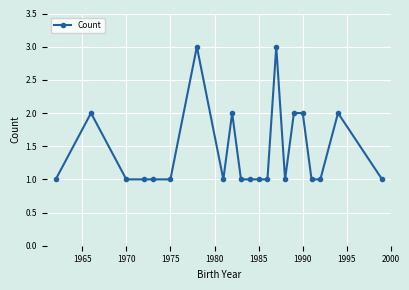

Does the chart have visible grid lines?

Yes